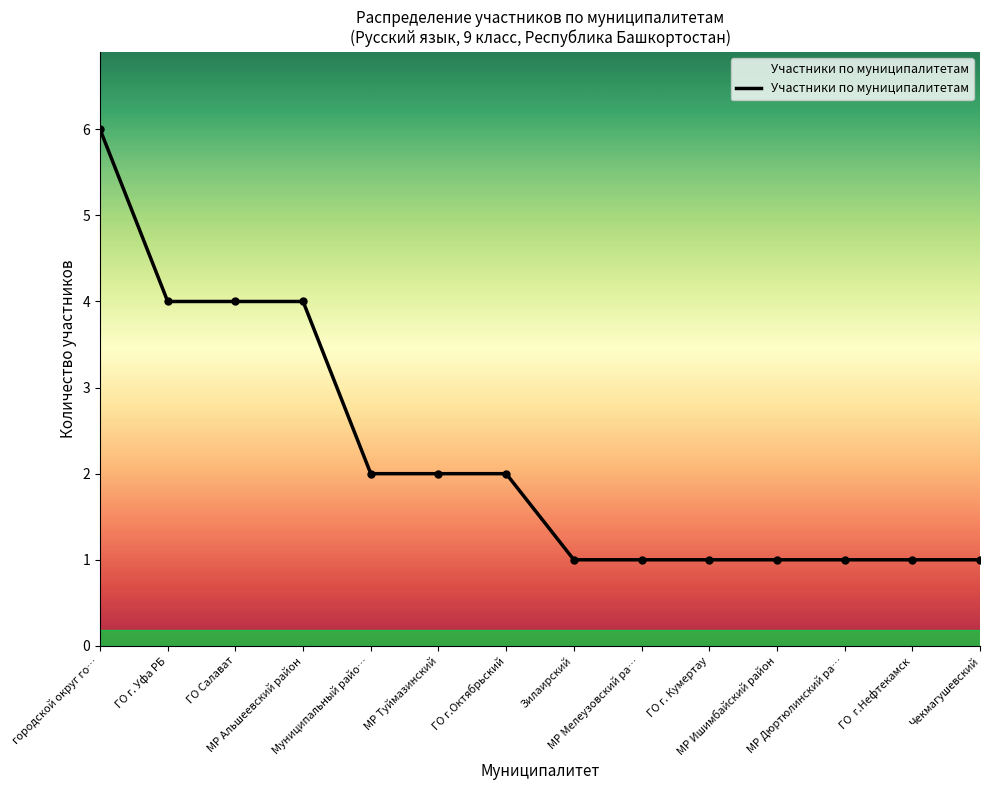

List the labels in order of value, smallest first.

Зилаирский, МР Мелеузовский ра…, ГО г. Кумертау, МР Ишимбайский район, МР Дюртюлинский ра…, ГО  г.Нефтекамск, Чекмагушевский, Муниципальный райо…, МР Туймазинский, ГО г.Октябрьский, ГО г. Уфа РБ, ГО Салават, МР Альшеевский район, городской округ го…